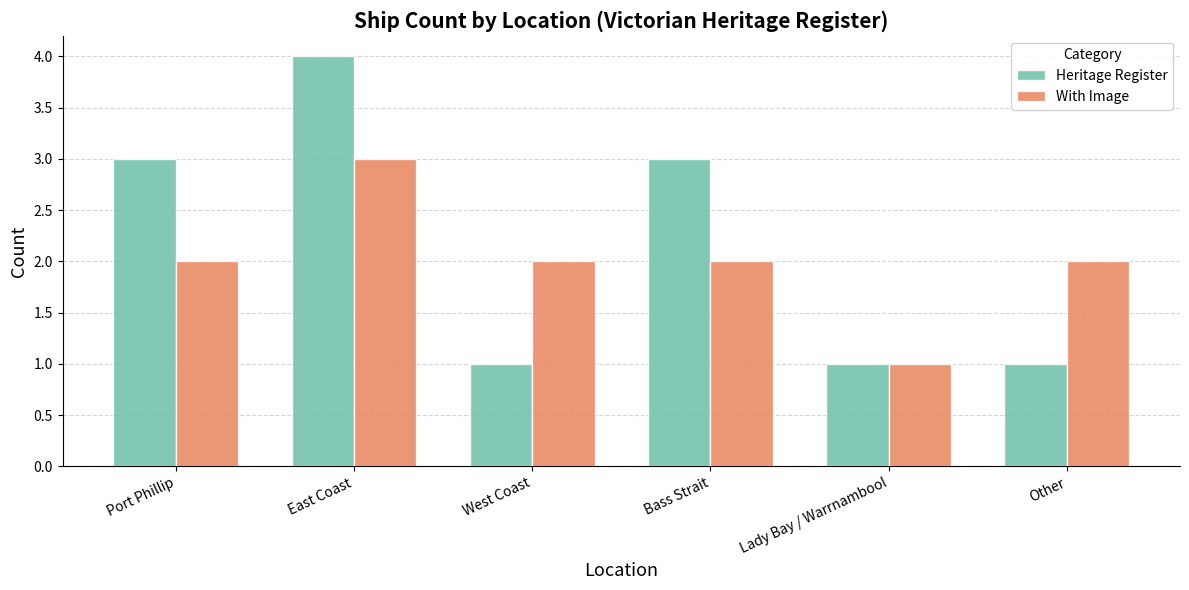

Reading left to right, extract all data points from this chart.

Heritage Register: 3	4	1	3	1	1
With Image: 2	3	2	2	1	2